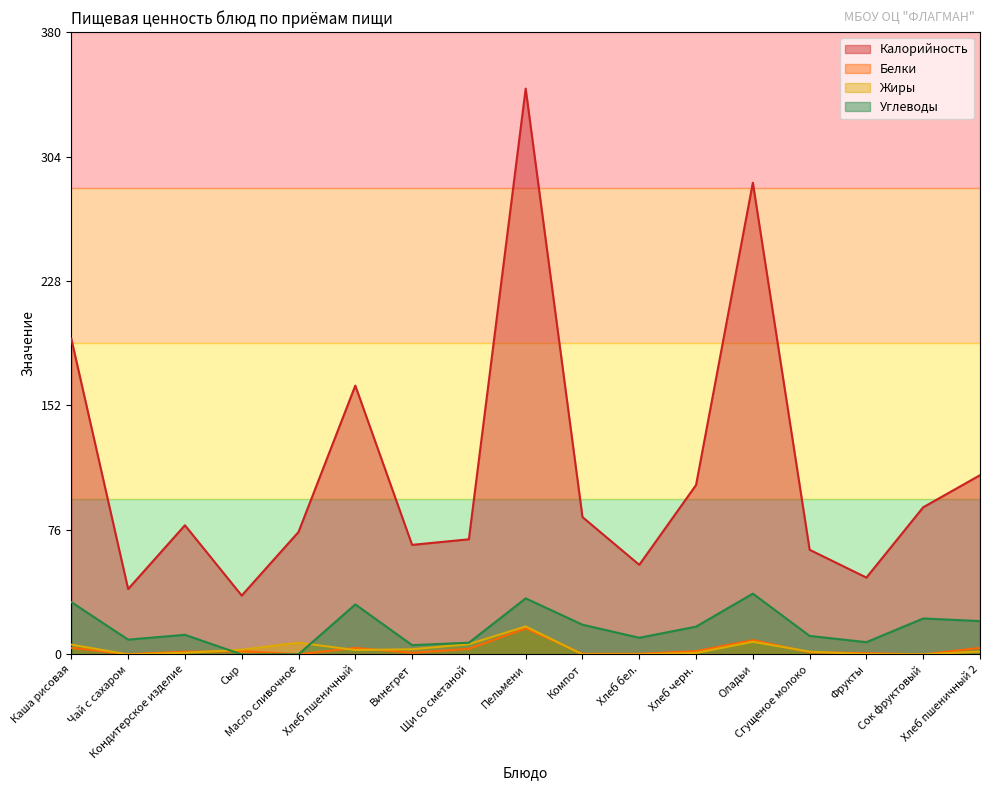

How many lines are shown in the chart?

4